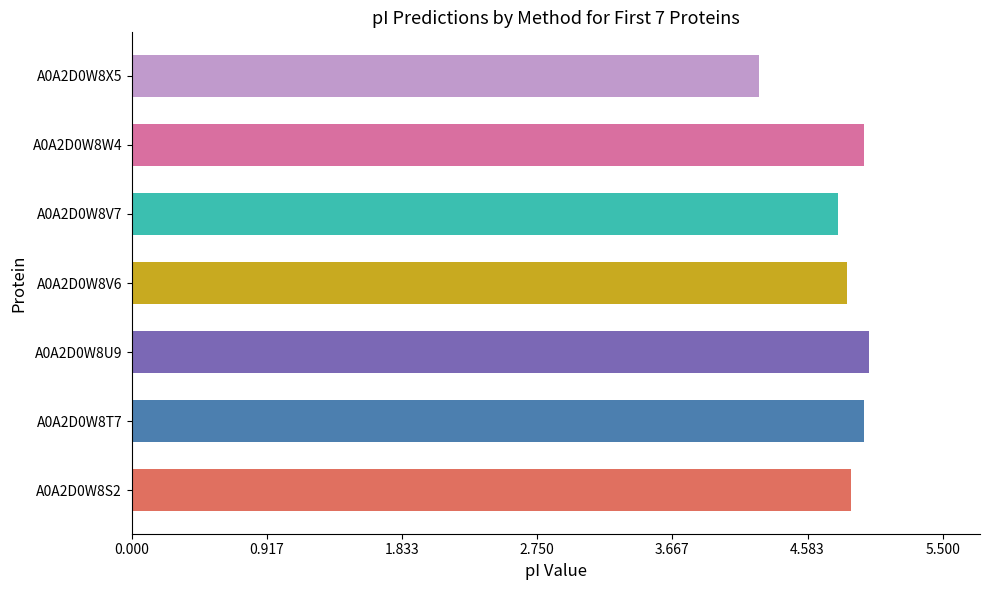

The chart shows a value of 5.0 at A0A2D0W8T7. True or false?

True